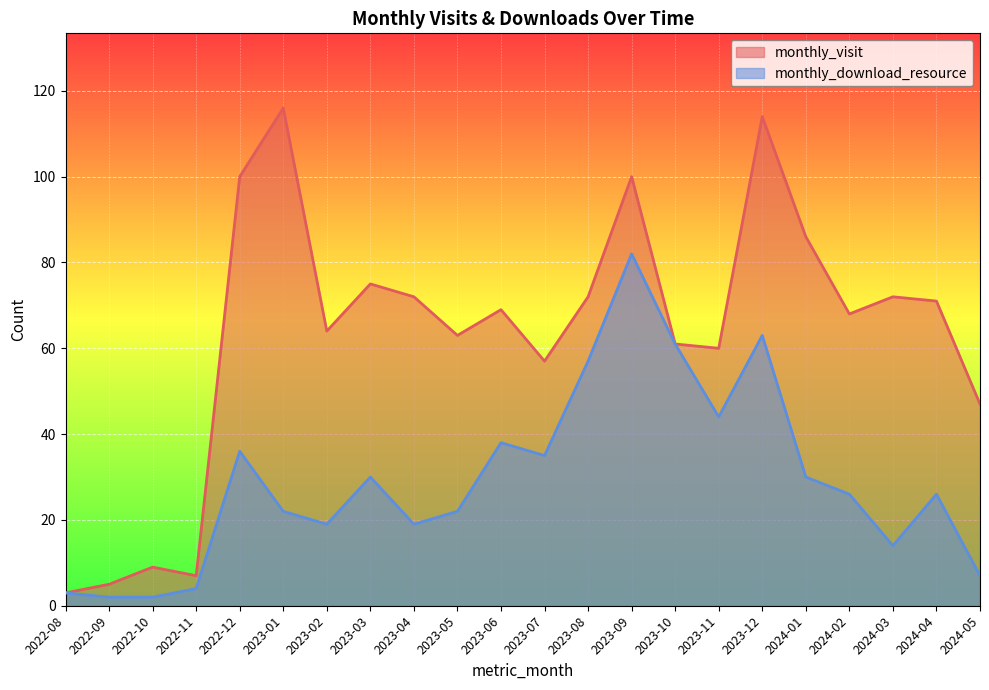

Which series has the largest total across all categories?

monthly_visit